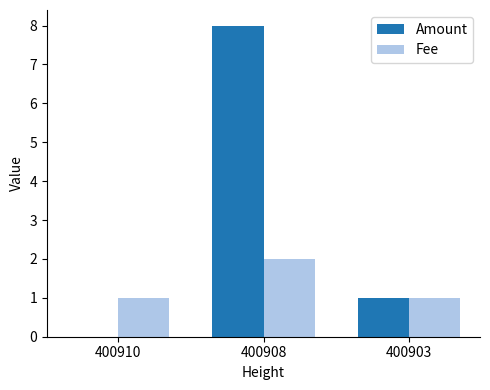

Reading left to right, extract all data points from this chart.

Amount: 400910=0	400908=8	400903=1
Fee: 400910=1	400908=2	400903=1